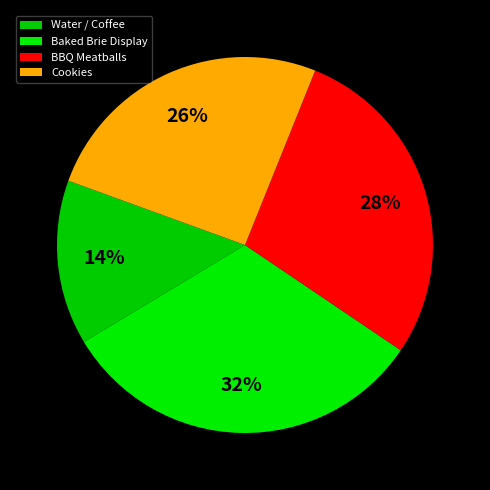

Is it true that Water / Coffee is 14% of the pie?

True